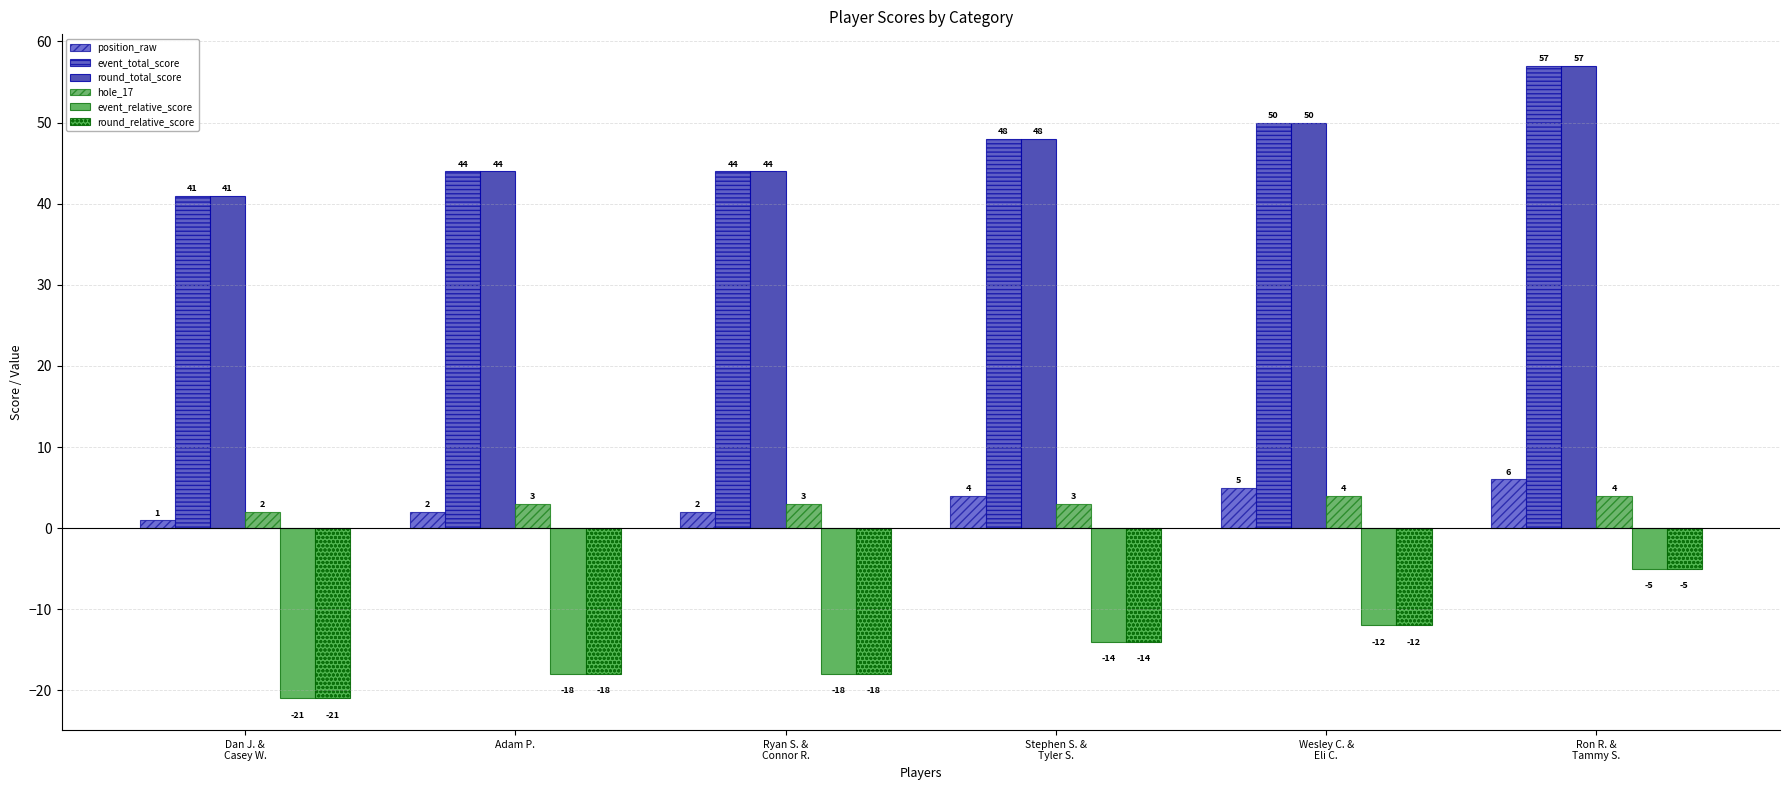

At which label is position_raw closest to 3?

Adam P.